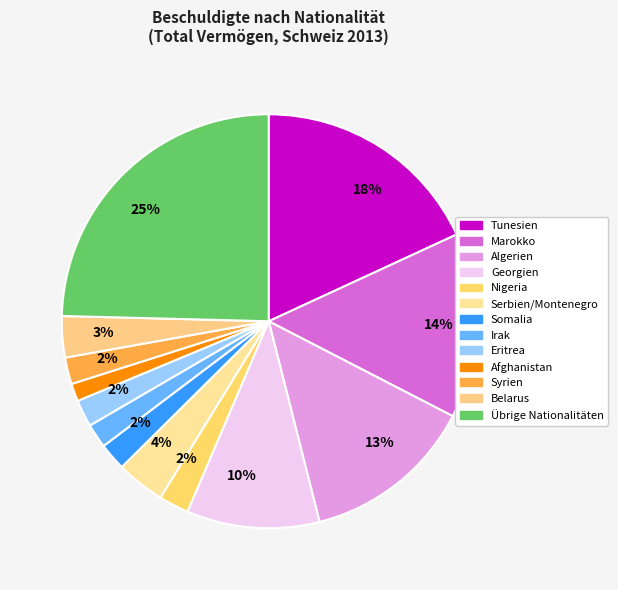

How many slices are in this pie chart?

13